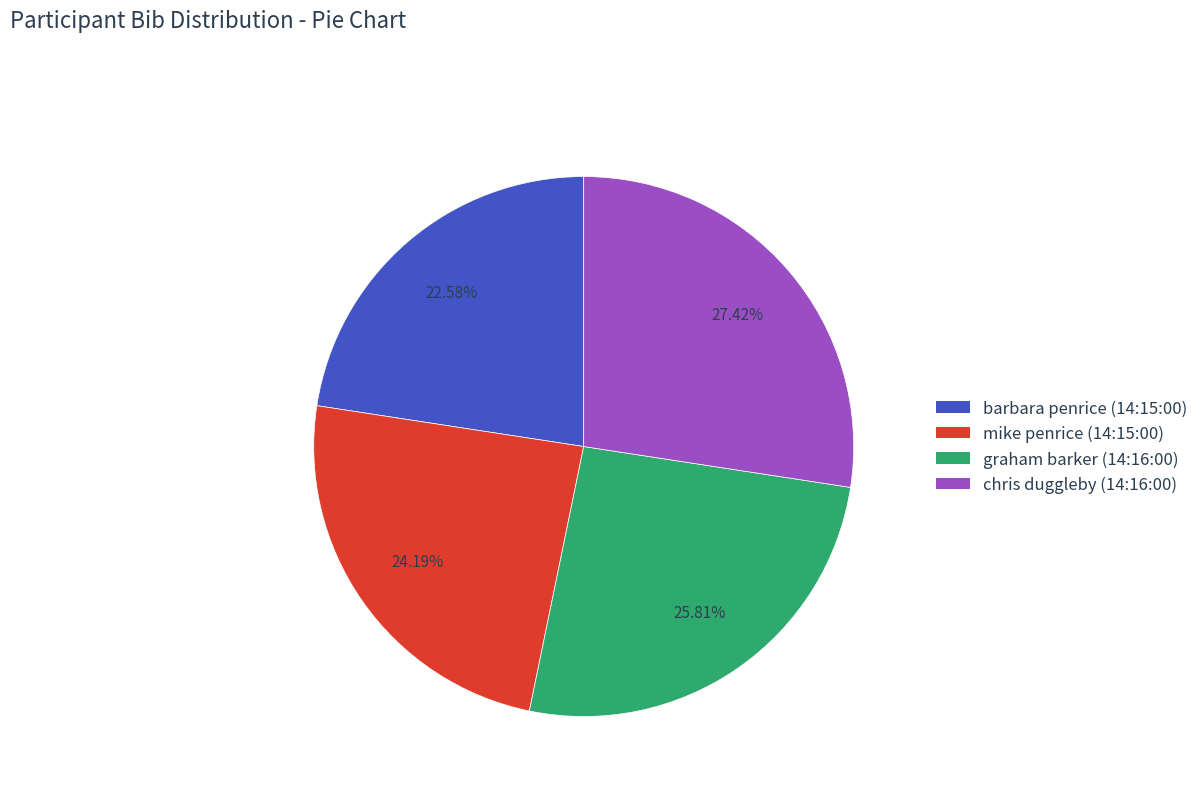

Which category has the biggest portion of the pie?

chris duggleby (14:16:00)